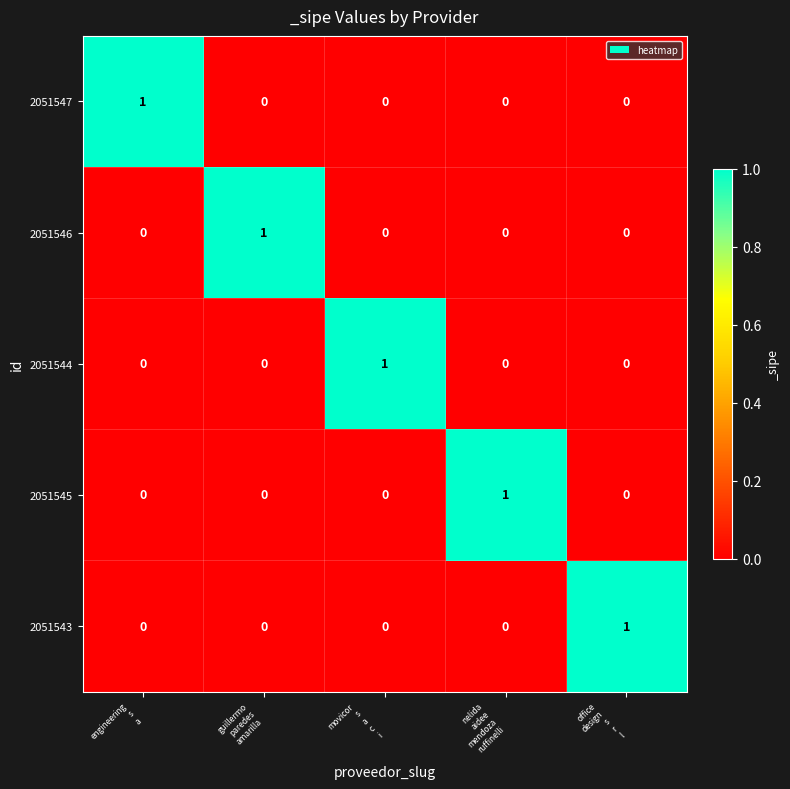

How many 2051547 values are between 0 and 1?

5